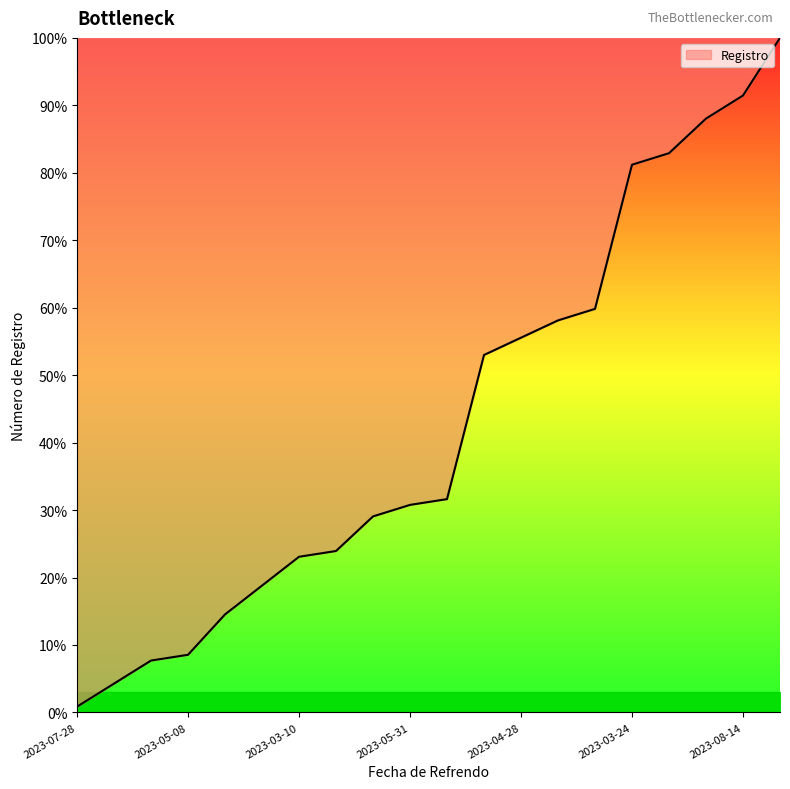

How many series are shown in this chart?

1